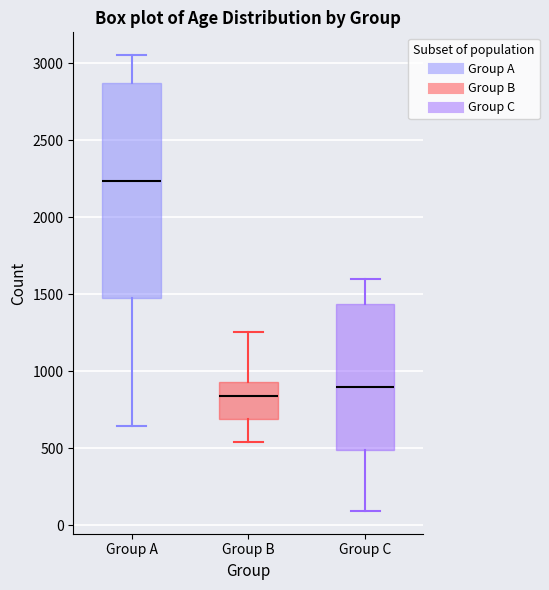

Reading left to right, transcribe this box plot: for each box, give where its median line is, the range the box spans, and where its two whiskers end, as read against the y-axis. The values are not printed on the chart, so give them approximately, as read against the axis.

Group A: median 2250, box 1500 to 2850, whiskers 650 to 3050
Group B: median 850, box 700 to 950, whiskers 550 to 1250
Group C: median 900, box 500 to 1450, whiskers 100 to 1600